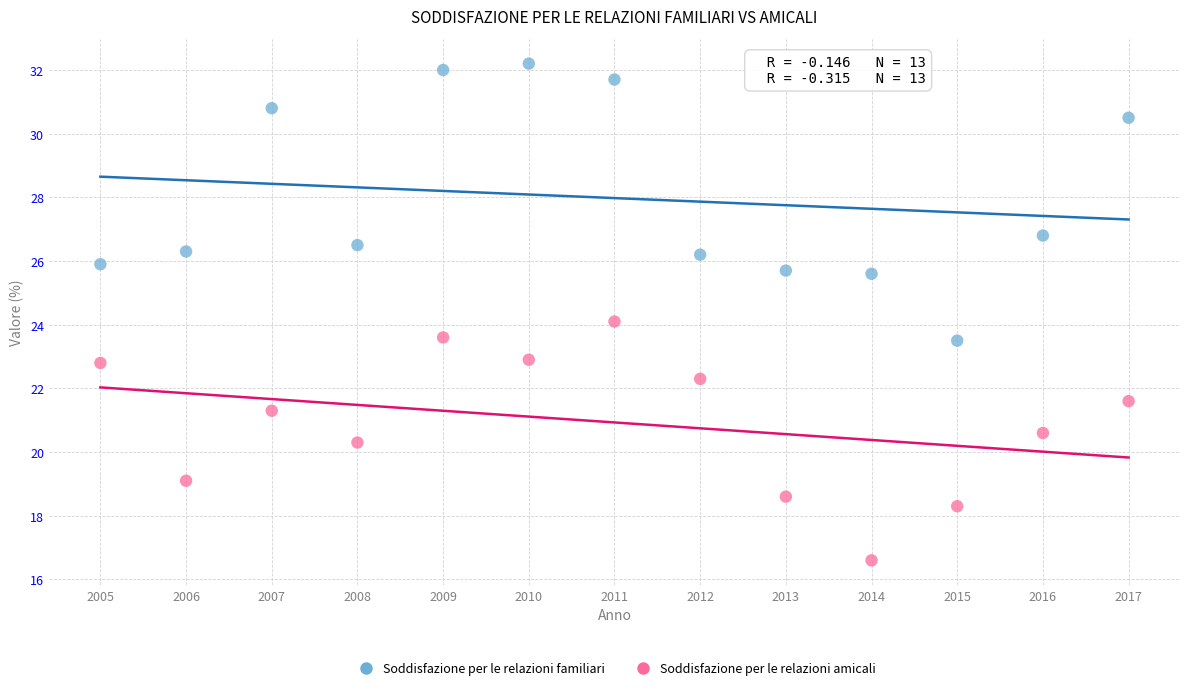

Which series reaches the minimum Y coordinate?

Soddisfazione per le relazioni amicali